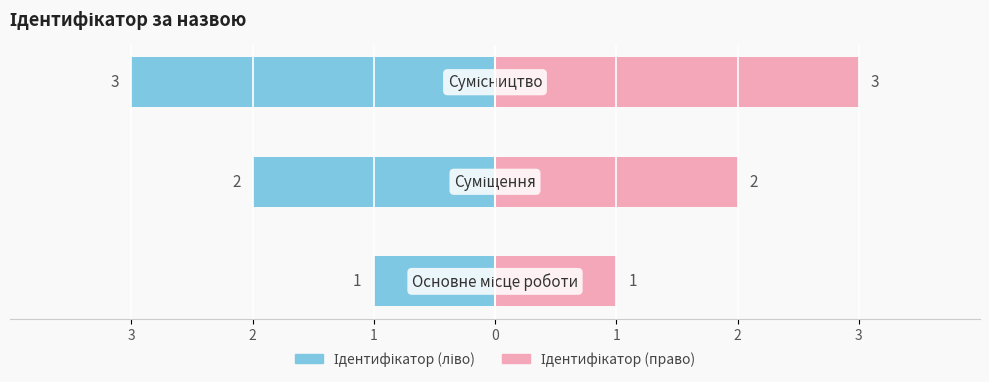

Which has a higher value, Суміщення or Основне місце роботи?

Суміщення